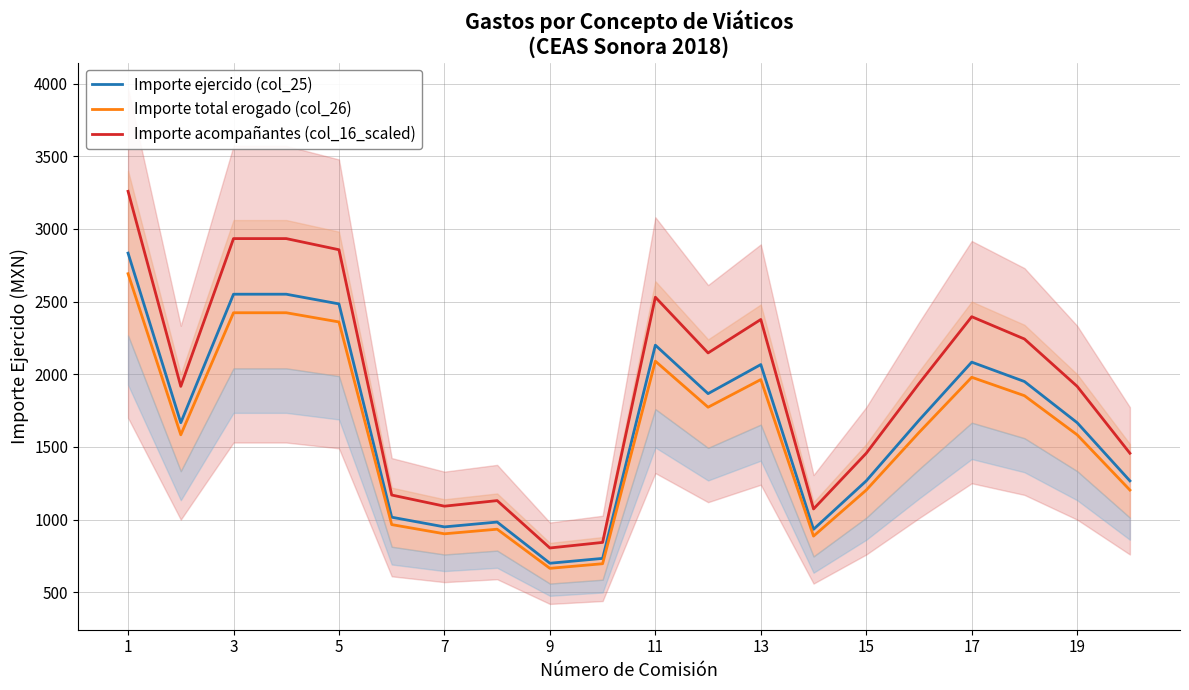

Does the chart have visible grid lines?

Yes